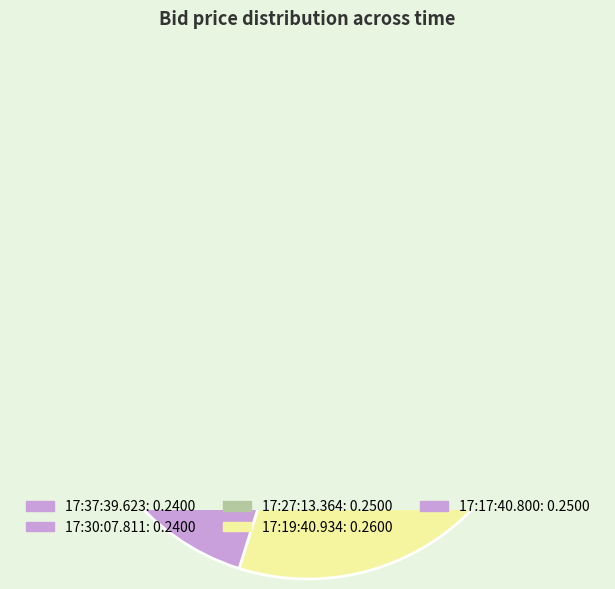

To the nearest percent, what is the difference between the 17:27:13.364 and 17:19:40.934 slice percentages?

1%